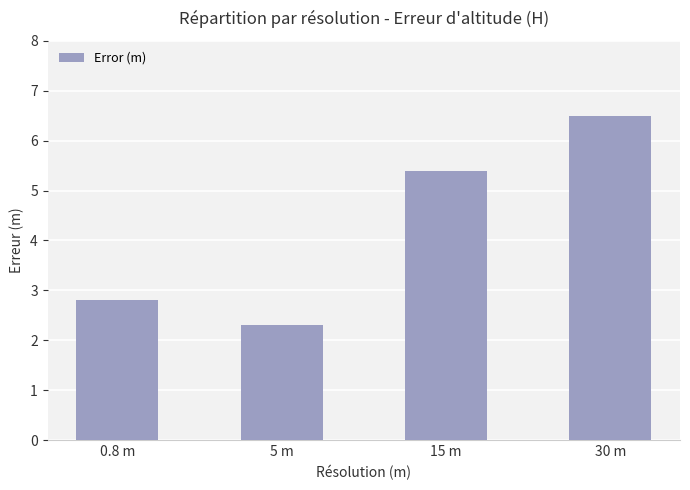

At which label is the value closest to 4?

0.8 m